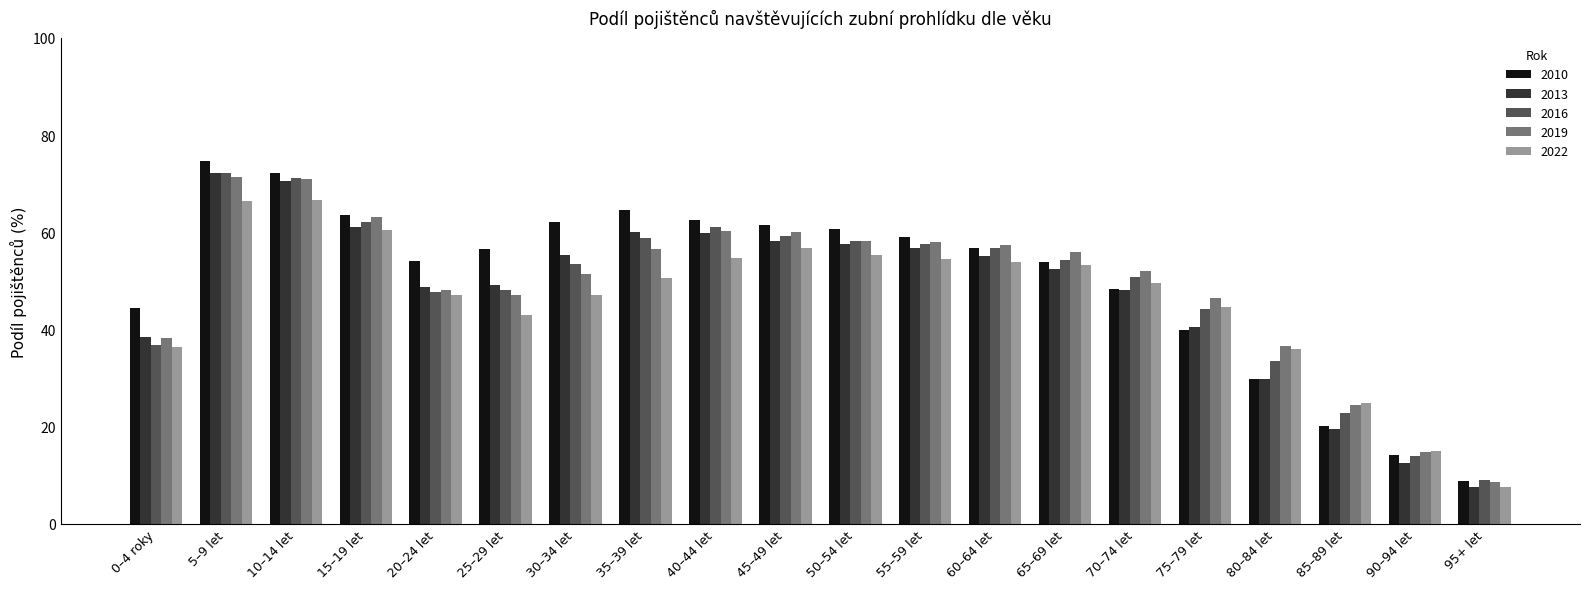

What is the difference between the second highest and minimum values in the 2010 series?

63.6